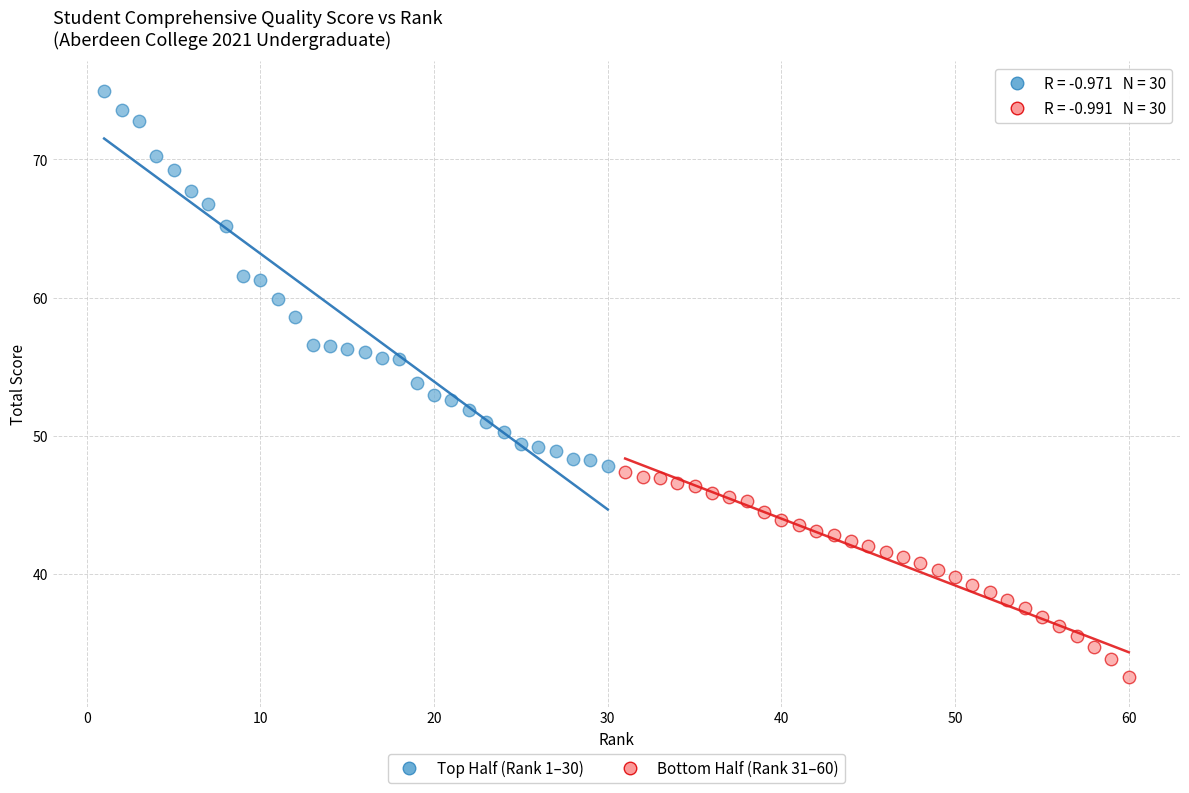

Which series contains the lowest Y value?

Bottom Half (Rank 31–60)